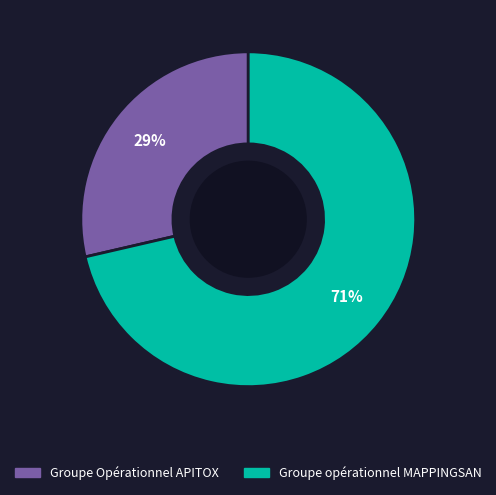

What is the ratio of the value at Groupe Opérationnel APITOX to the value at Groupe opérationnel MAPPINGSAN?

0.4